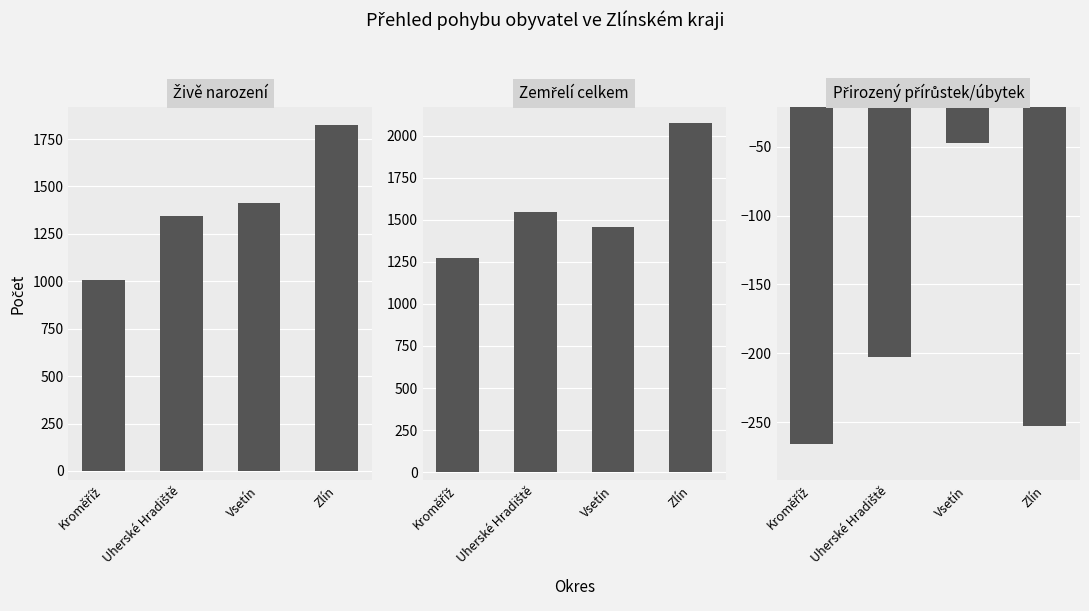

At which category is the sum across all series the highest?

Zlín